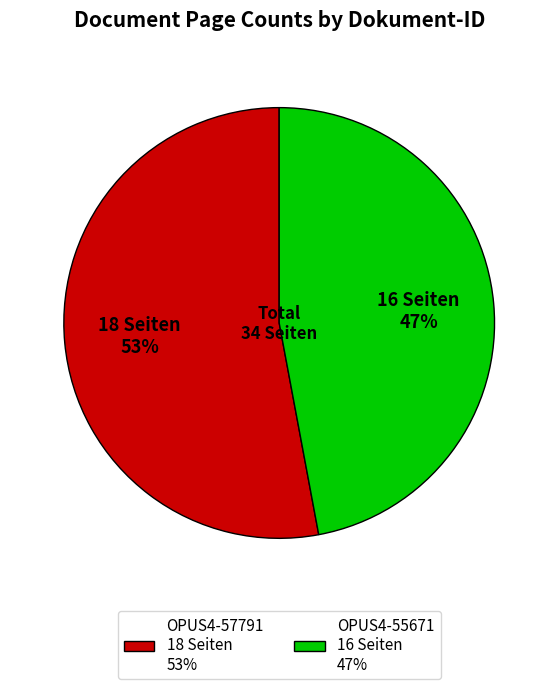

What is the ratio of the value at OPUS4-57791 to the value at OPUS4-55671?

1.1